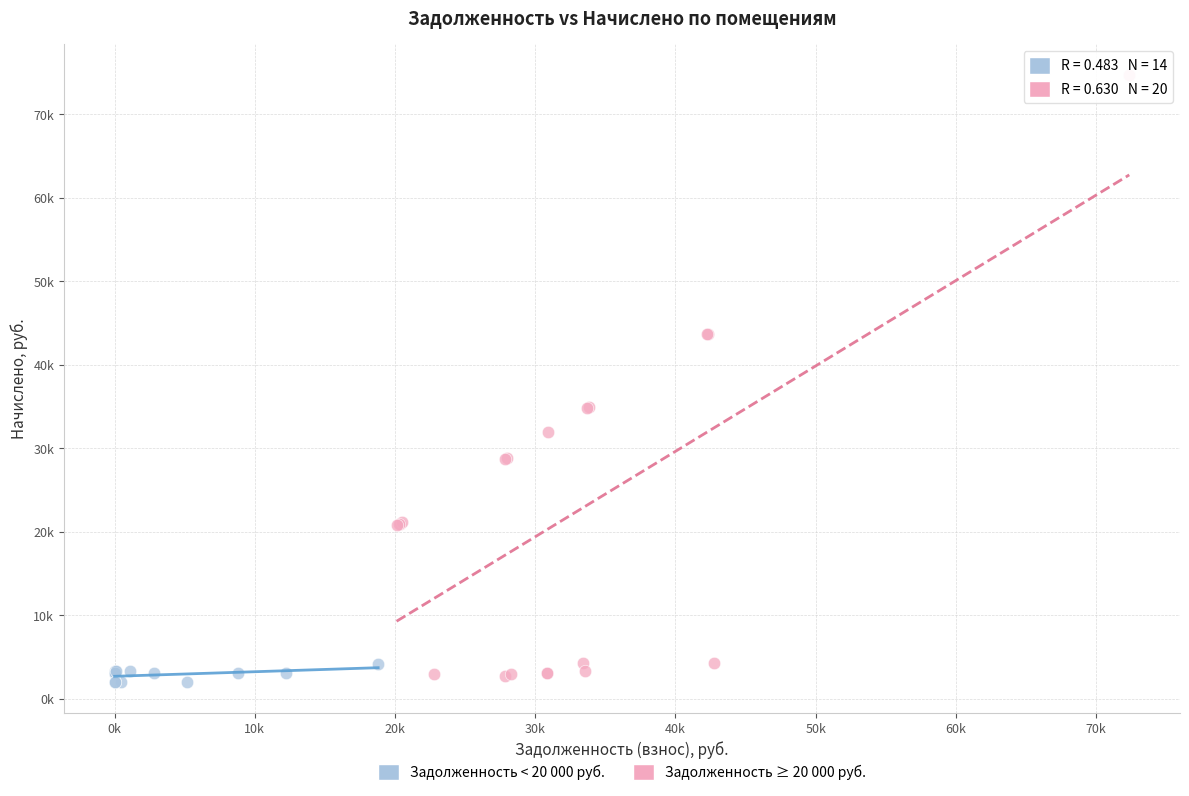

Which series contains the lowest Y value?

Задолженность < 20 000 руб.